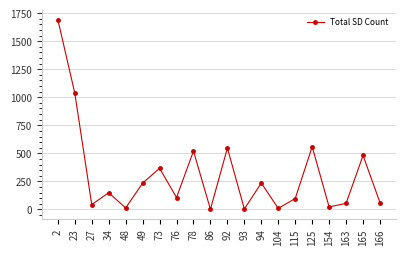

The chart shows a value of 9 at 104. True or false?

True